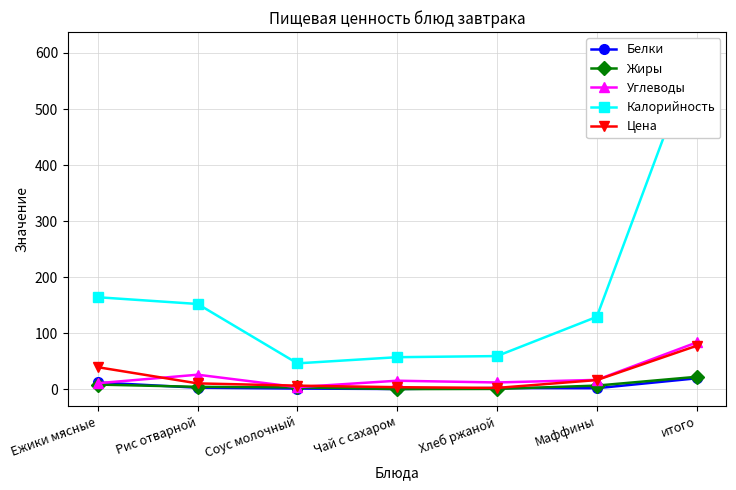

True or false: Белки has a value of 1.3 at Соус молочный.

False